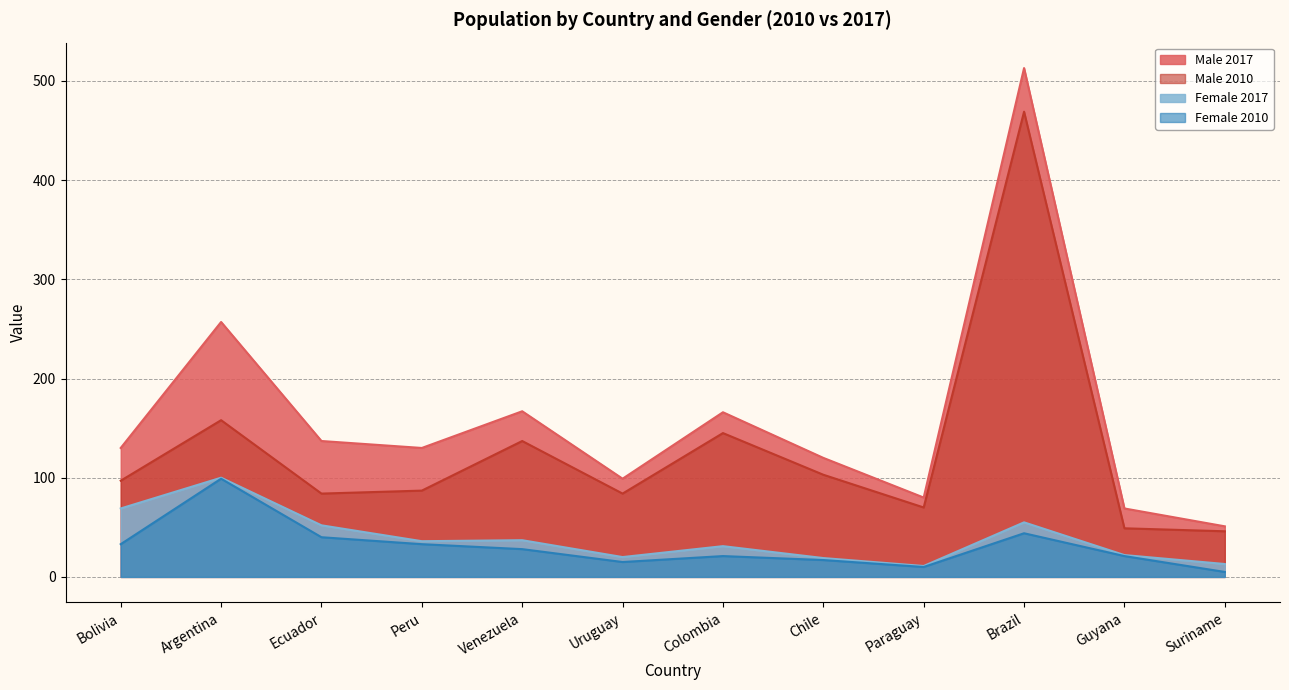

What is the label of the 4th point from the right?

Paraguay